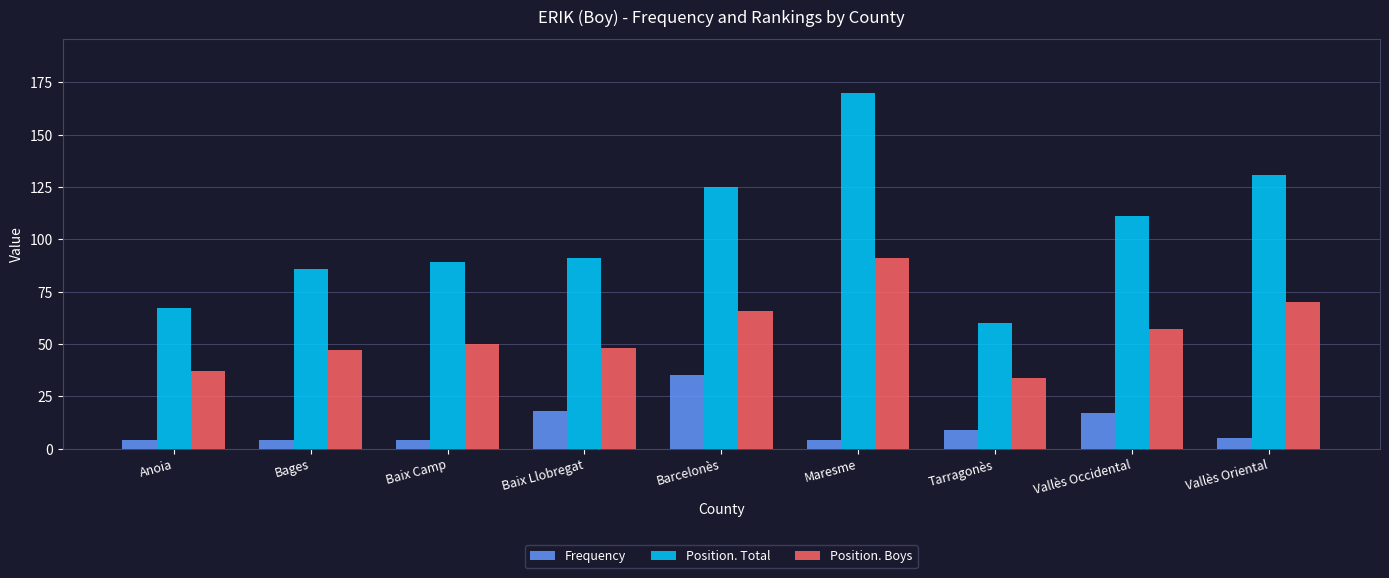

How many groups of bars are there?

9